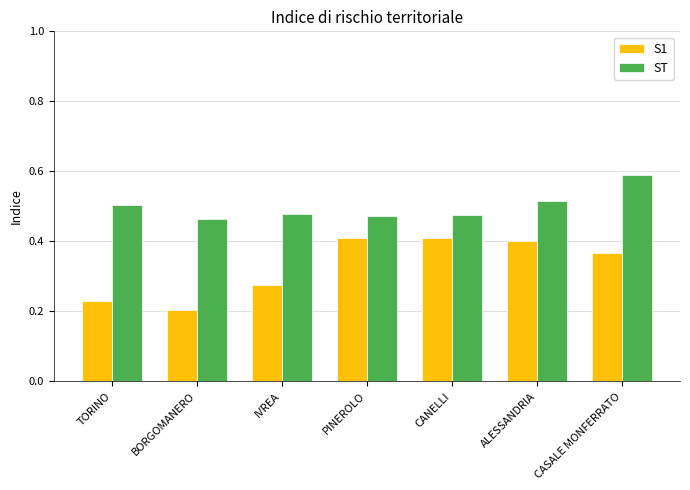

What is the greatest value displayed?

0.6